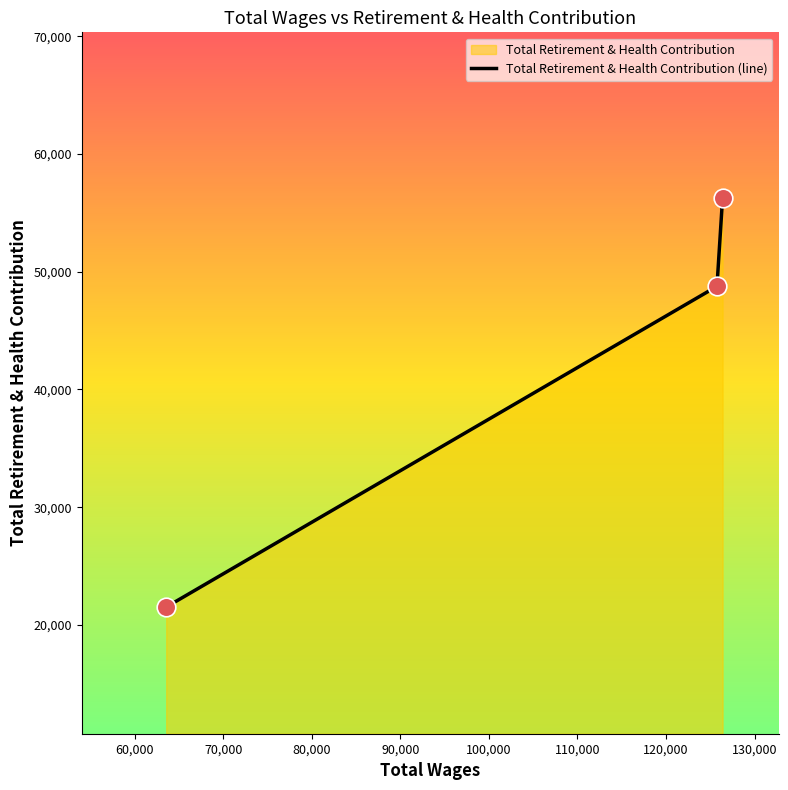

What is the average value?

42185